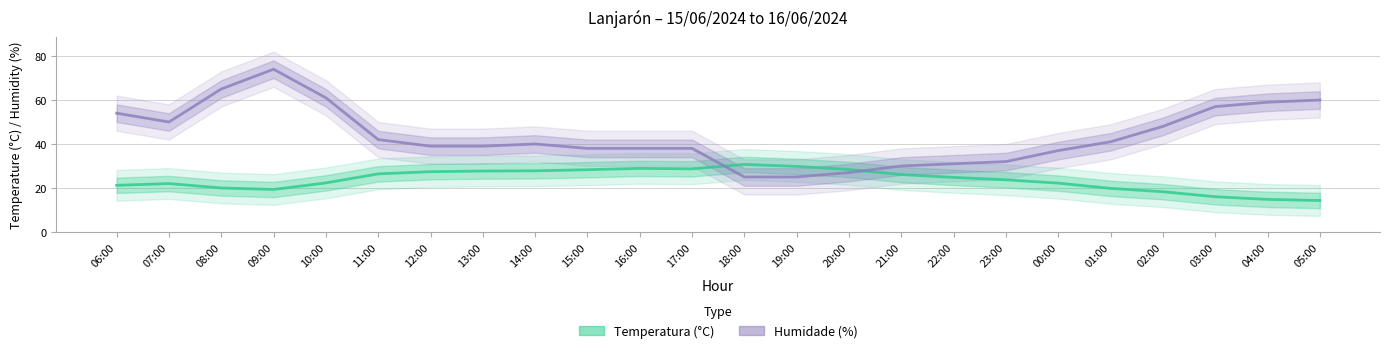

What is the difference between the maximum and minimum values in the Humidade (%) series?

49.0